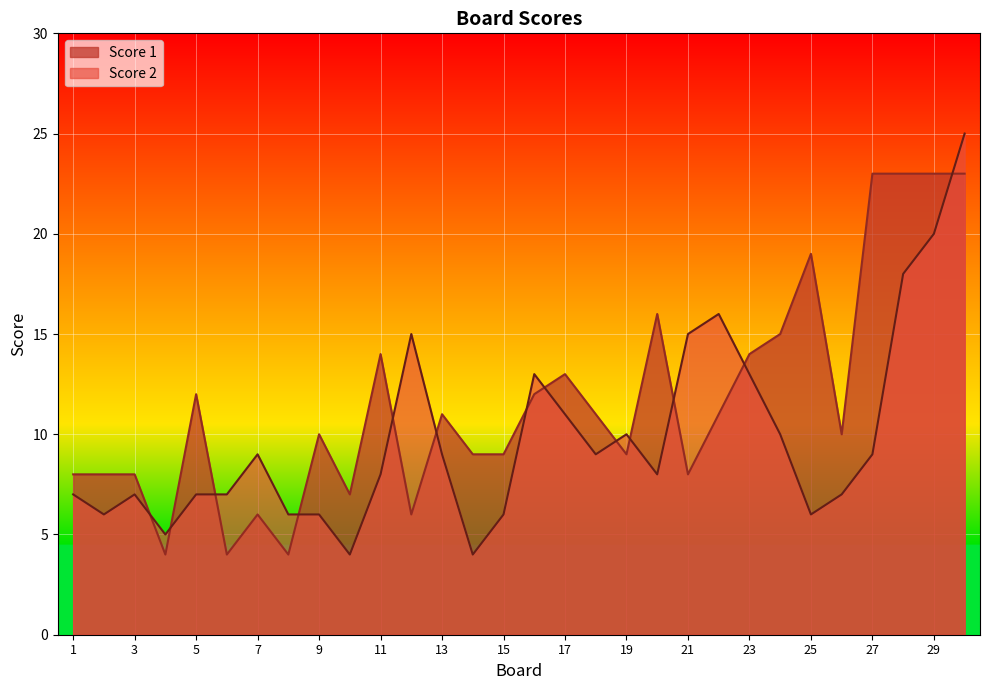

At which label does Score 1 first exceed 11?

5